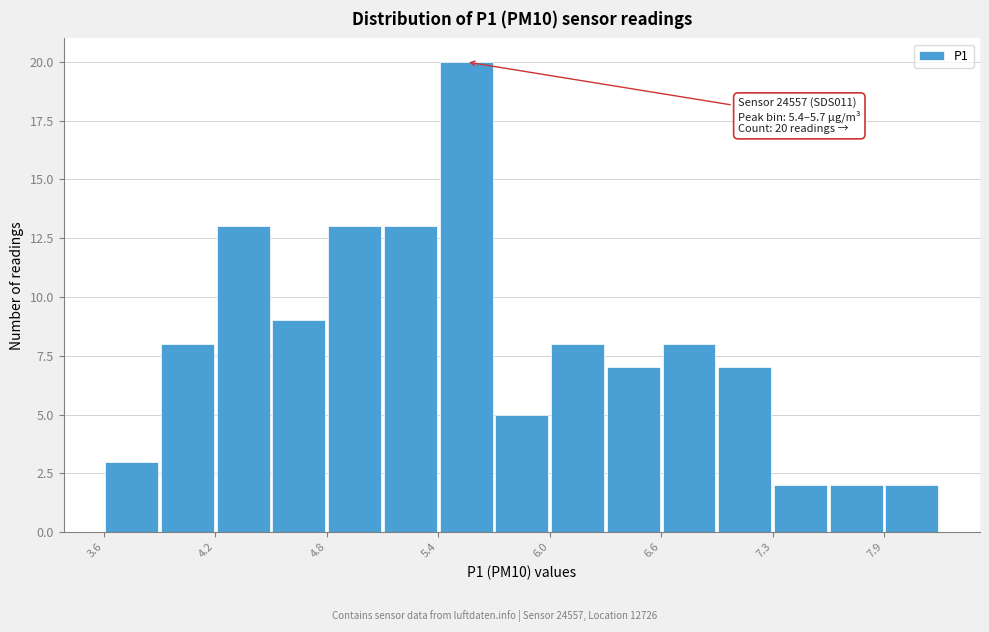

Around what value on the x-axis is the tallest bar? Give the approximate position of its centre, as read against the axis.

5.6